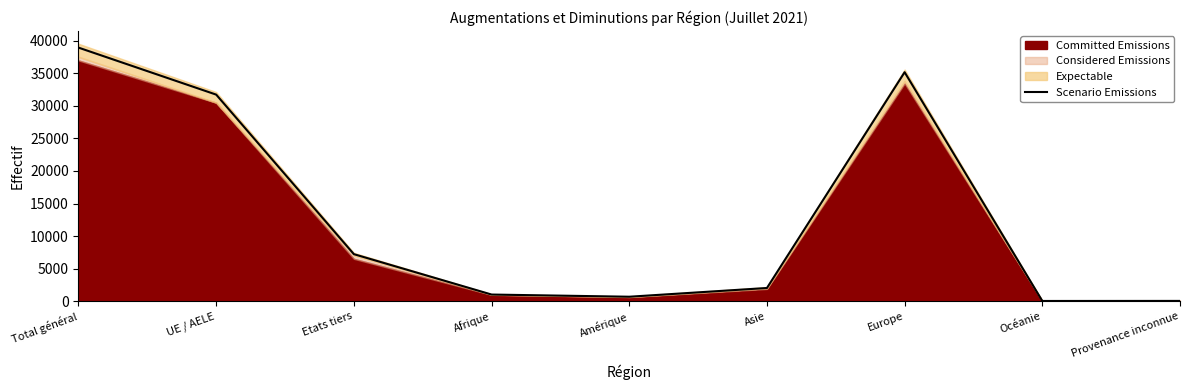

Approximately how many times larger is the value at Amérique compared to Océanie?

25.1